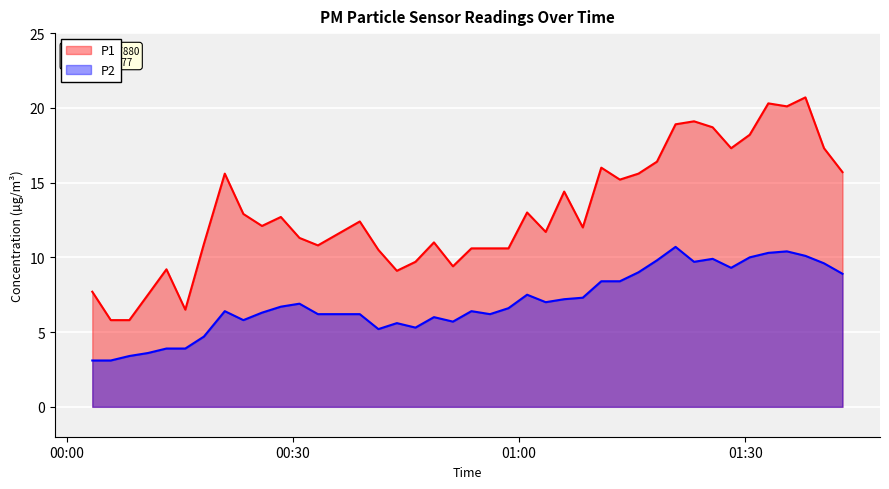

Which series has the widest spread of values?

P1